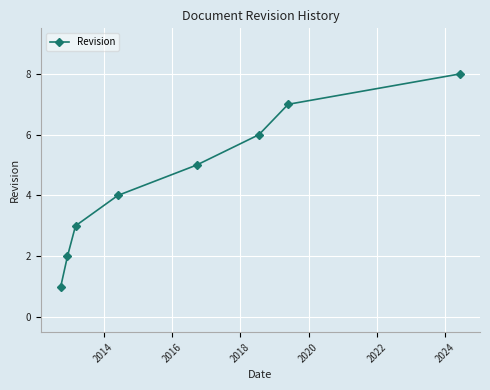

Reading left to right, extract all data points from this chart.

1	2	3	4	5	6	7	8